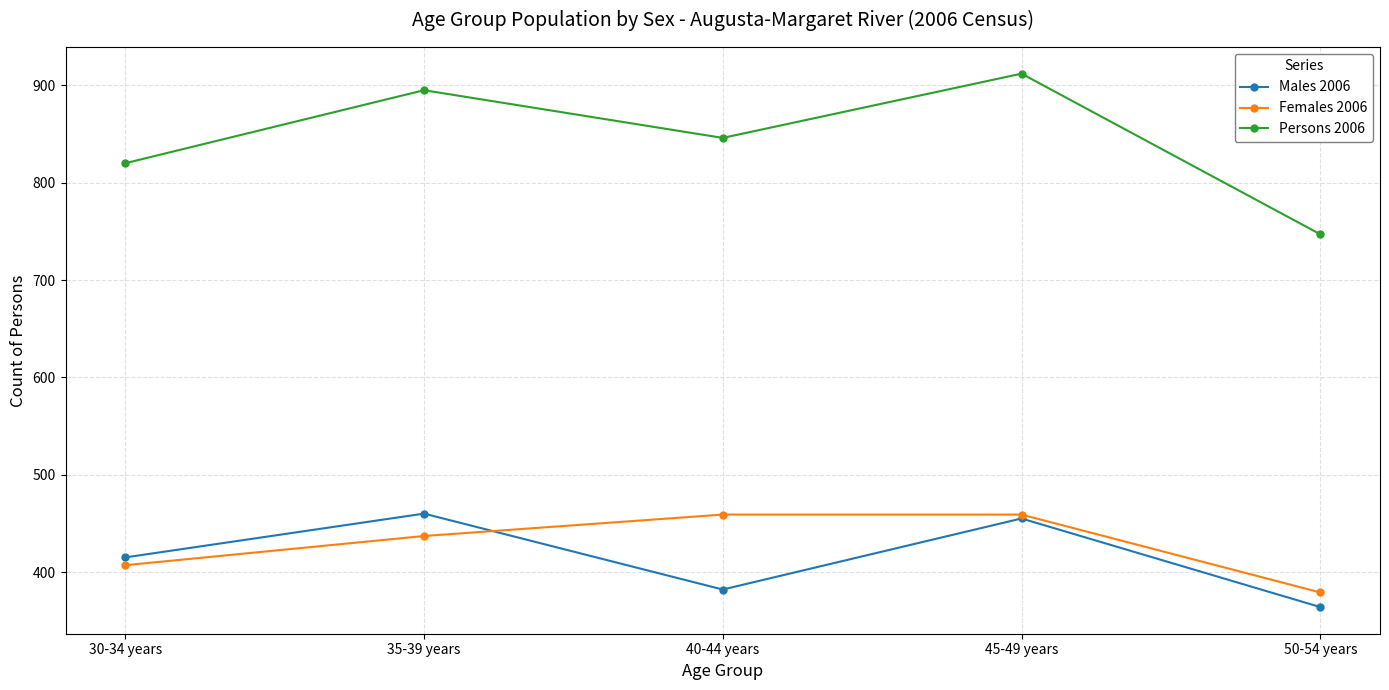

Between 30-34 years and 50-54 years, which series saw the biggest shift?

Persons 2006